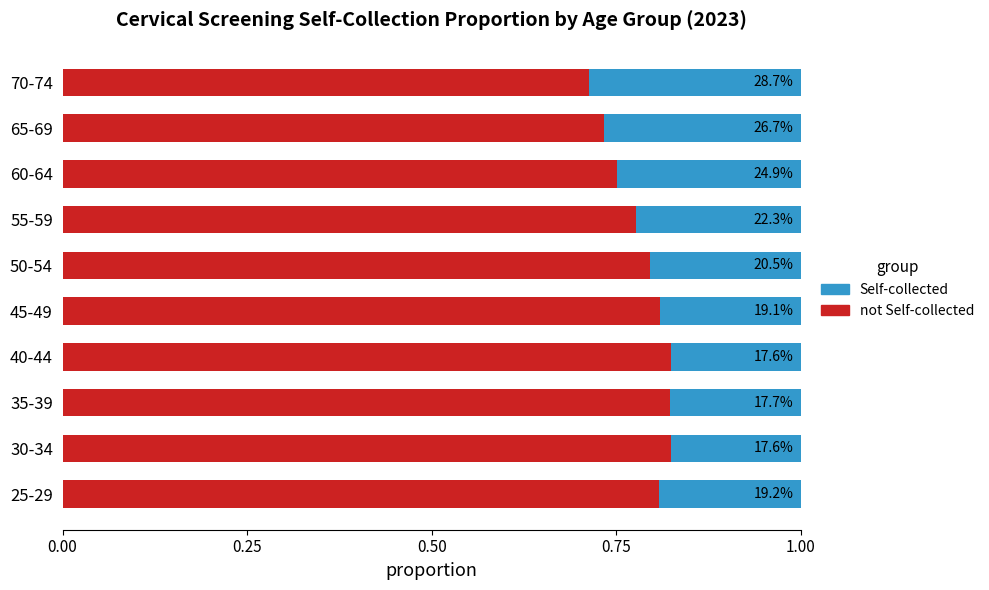

List the series in order of their peak value, highest first.

not Self-collected, Self-collected